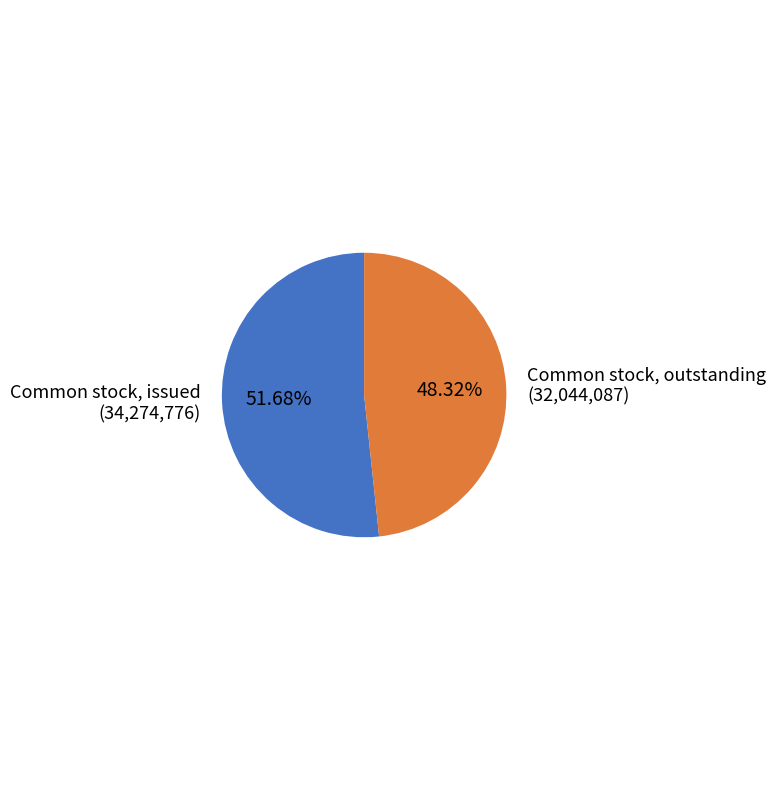

Rank the categories by value from highest to lowest.

Common stock, issued, Common stock, outstanding